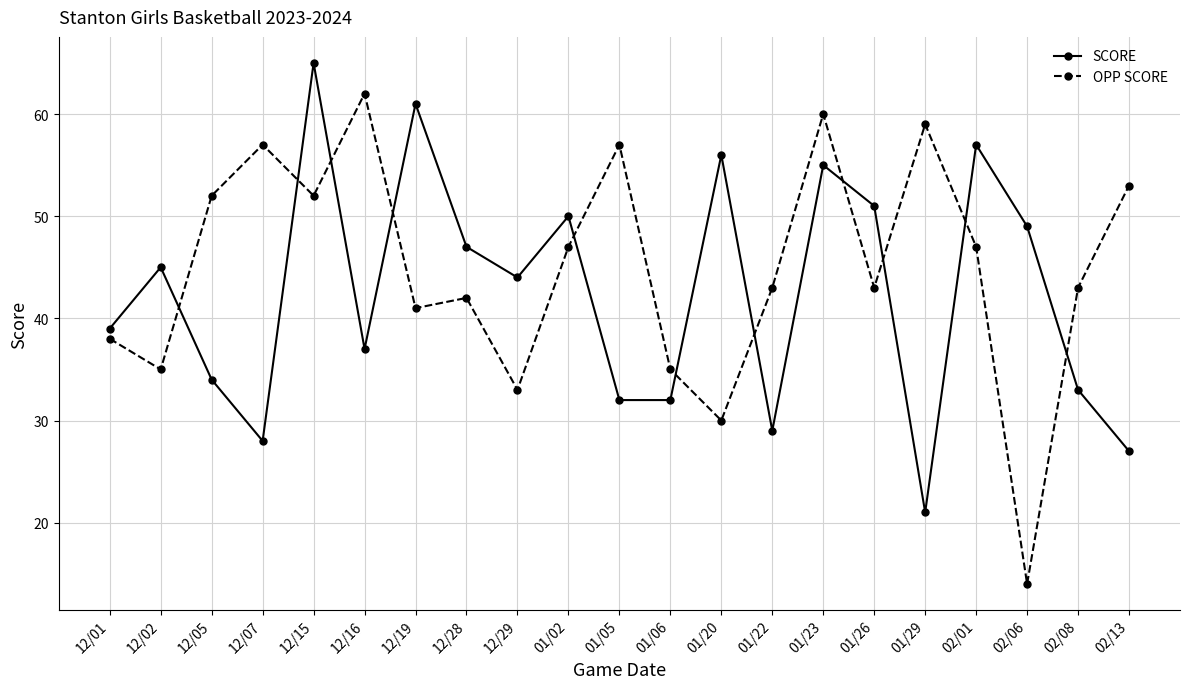

At which label does OPP SCORE reach its minimum?

02/06